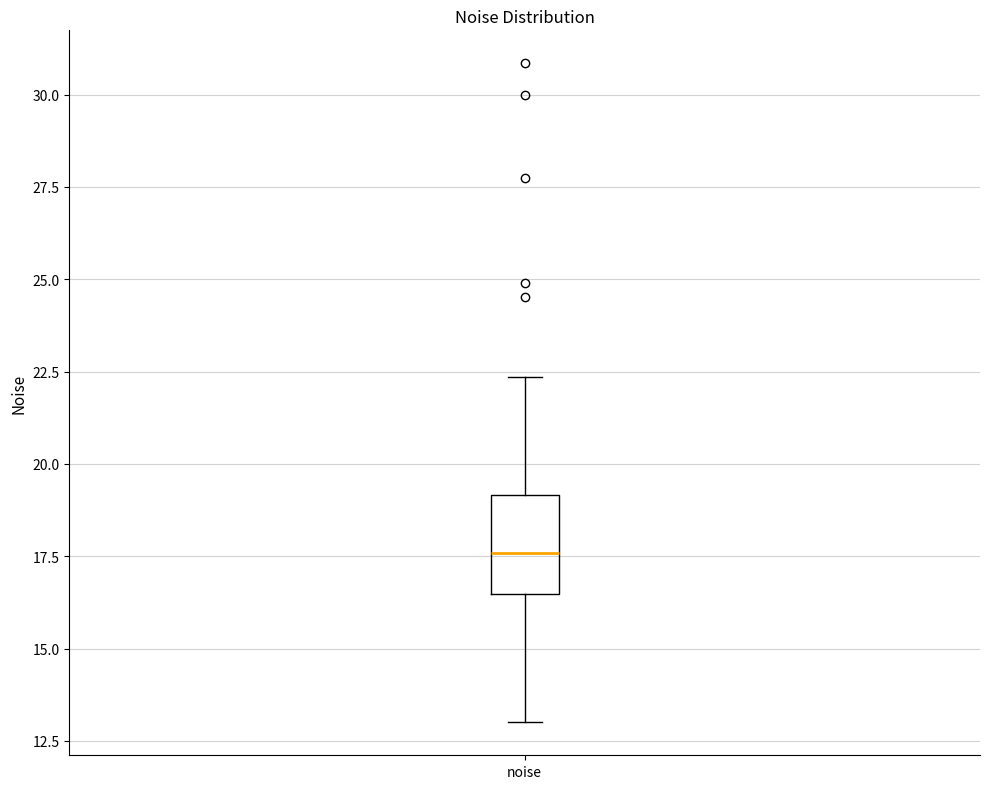

Read this box plot against the y-axis: the position of the median line, the range covered by the box, and the ends of both whiskers. The values are not printed on the chart, so give them approximately, as read against the axis.

median 17.5, box 16.5 to 19.0, whiskers 13.0 to 22.5